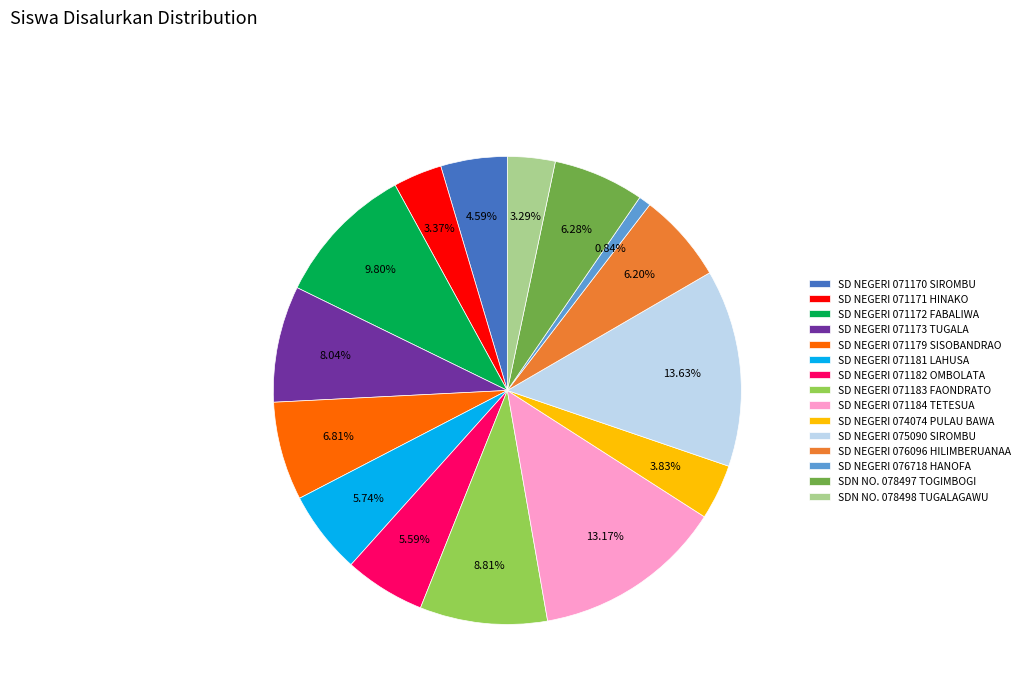

To the nearest percent, what is the difference between the SD NEGERI 071173 TUGALA and SD NEGERI 071184 TETESUA slice percentages?

5%